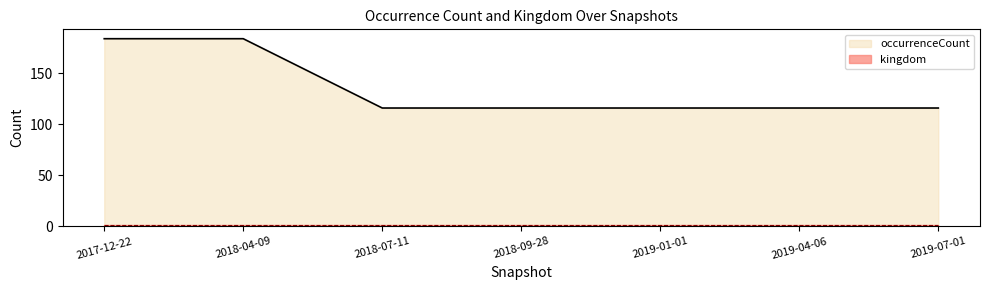

List the labels in order of value, largest first.

2017-12-22, 2018-04-09, 2018-07-11, 2018-09-28, 2019-01-01, 2019-04-06, 2019-07-01